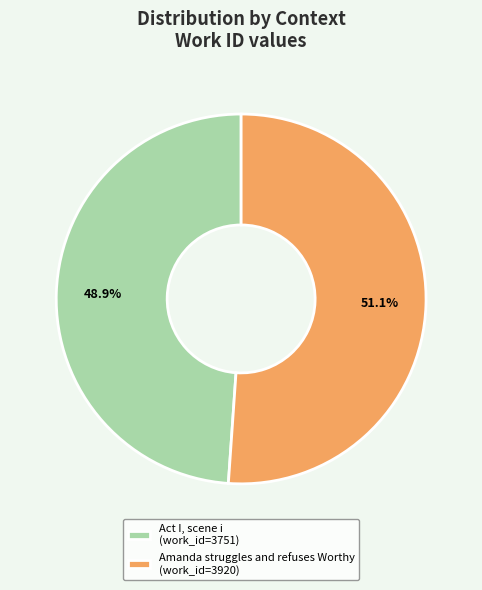

To the nearest percent, what is the difference between the Act I, scene i and Amanda struggles and refuses Worthy slice percentages?

2%